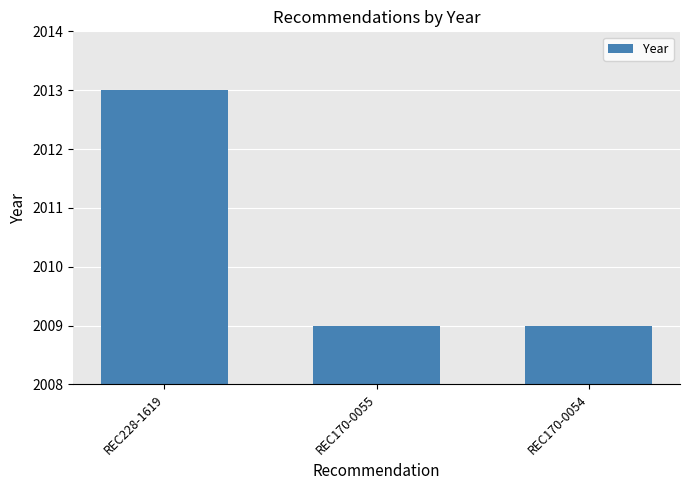

What is the value of the 1st bar from the left?

2013